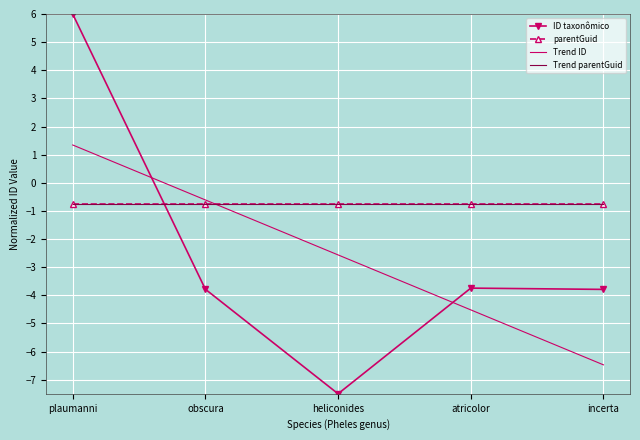

What is the sum of all Trend ID values?

-12.8